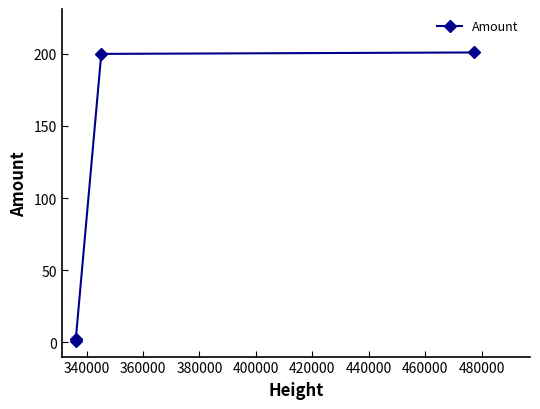

What is the maximum value shown in the chart?

201